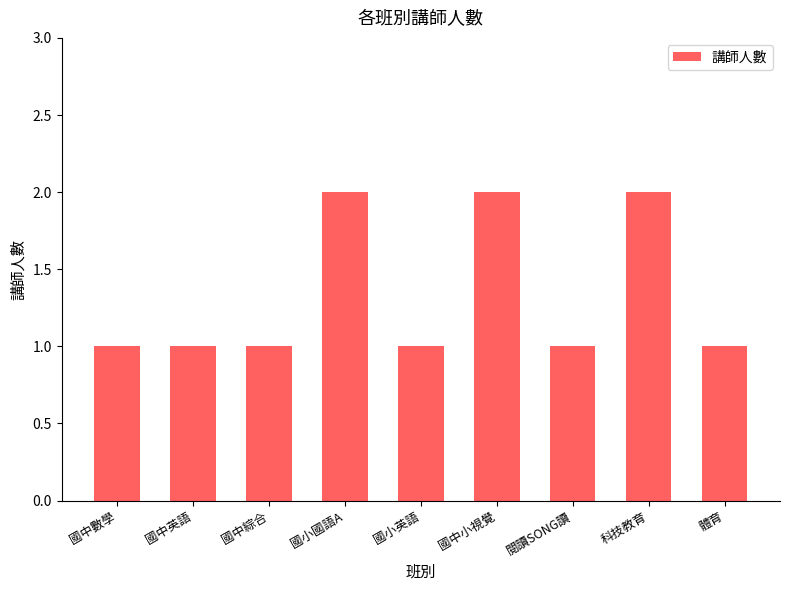

Which has a higher value, 國中小視覺 or 國中綜合?

國中小視覺